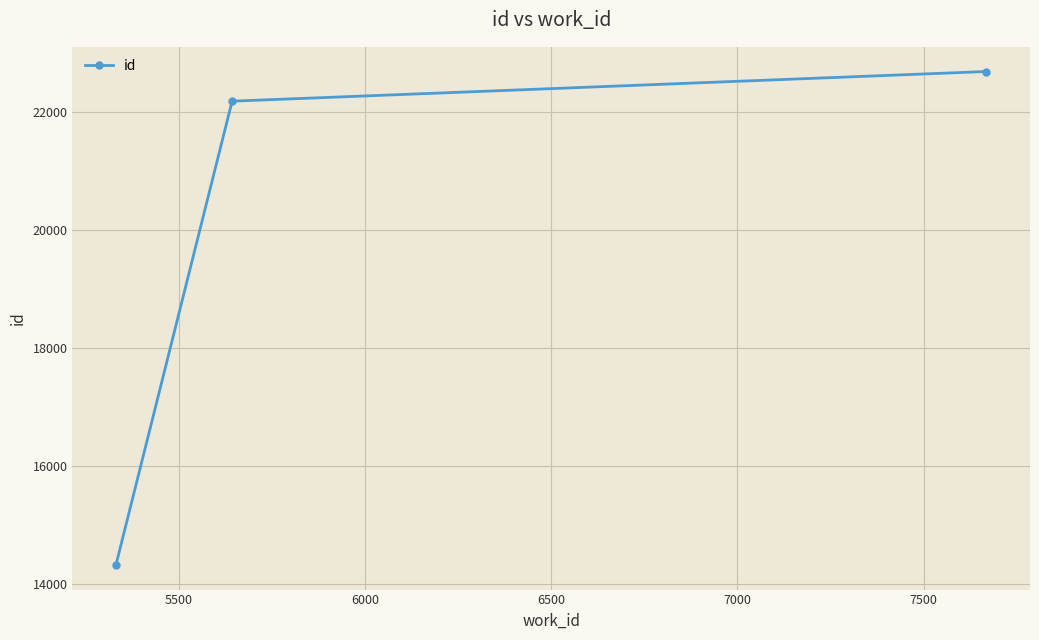

What is the greatest value displayed?

22685